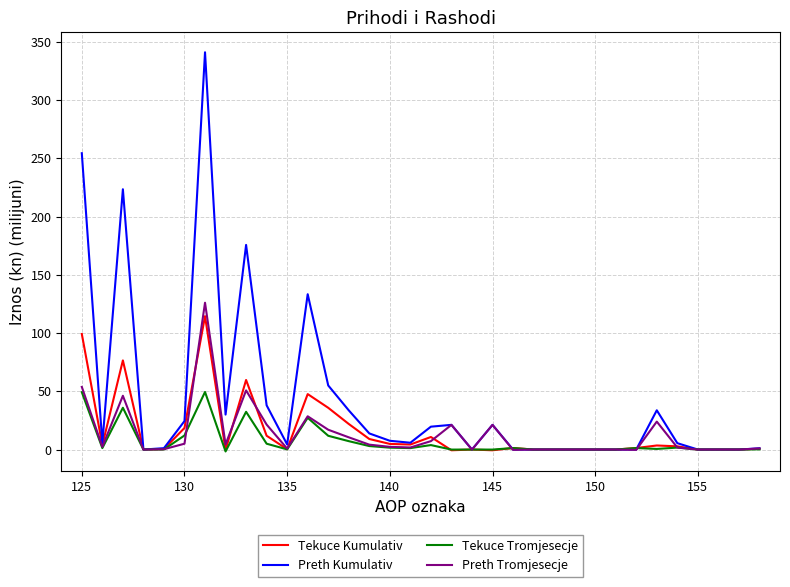

What are all the series names shown in the legend?

Tekuce Kumulativ, Preth Kumulativ, Tekuce Tromjesecje, Preth Tromjesecje